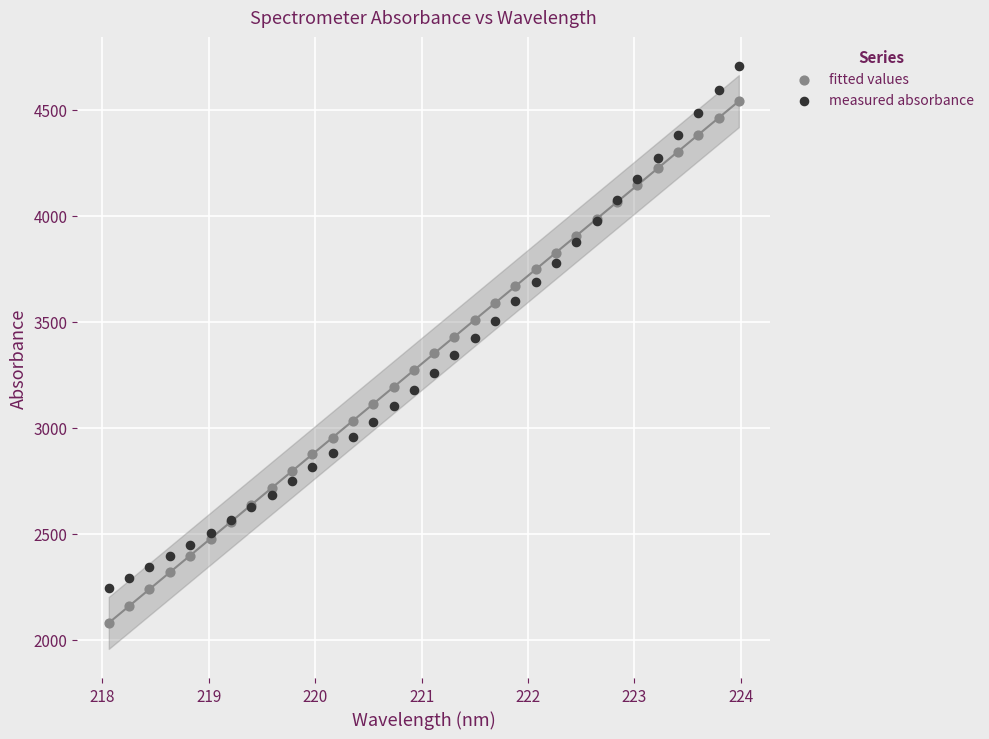

Which series has the largest Y range (max minus min)?

measured absorbance